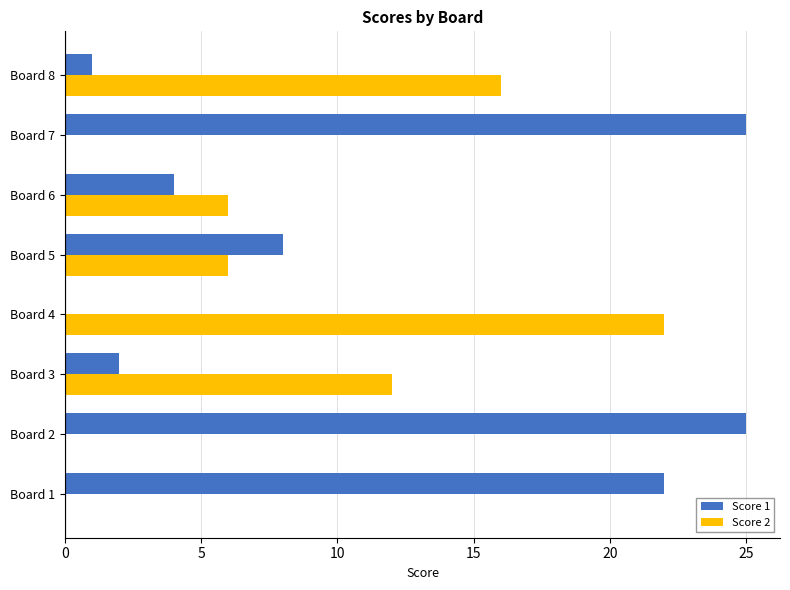

Which series changed the most between Board 7 and Board 8?

Score 1